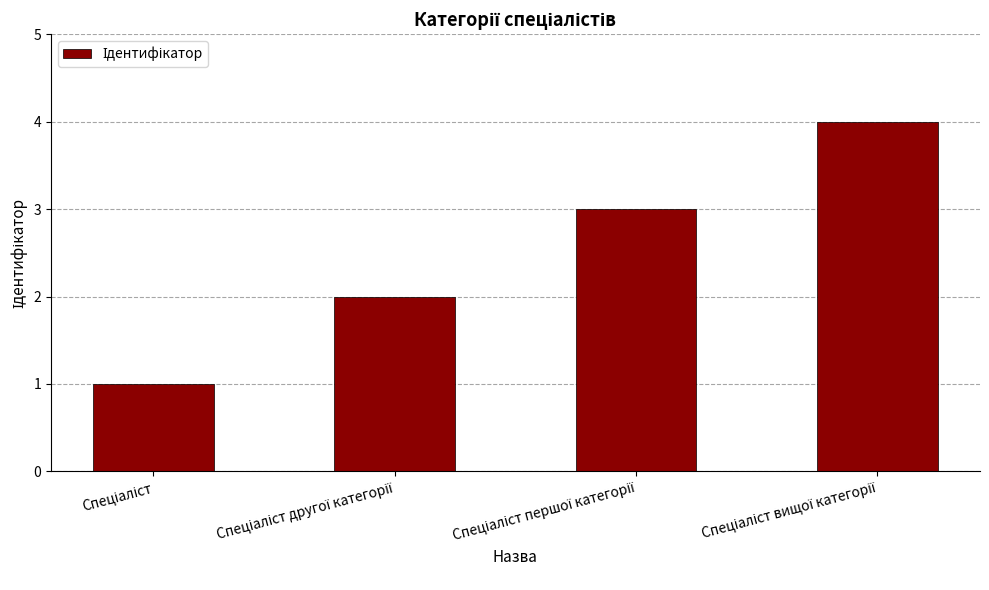

What is the minimum value shown in the chart?

1